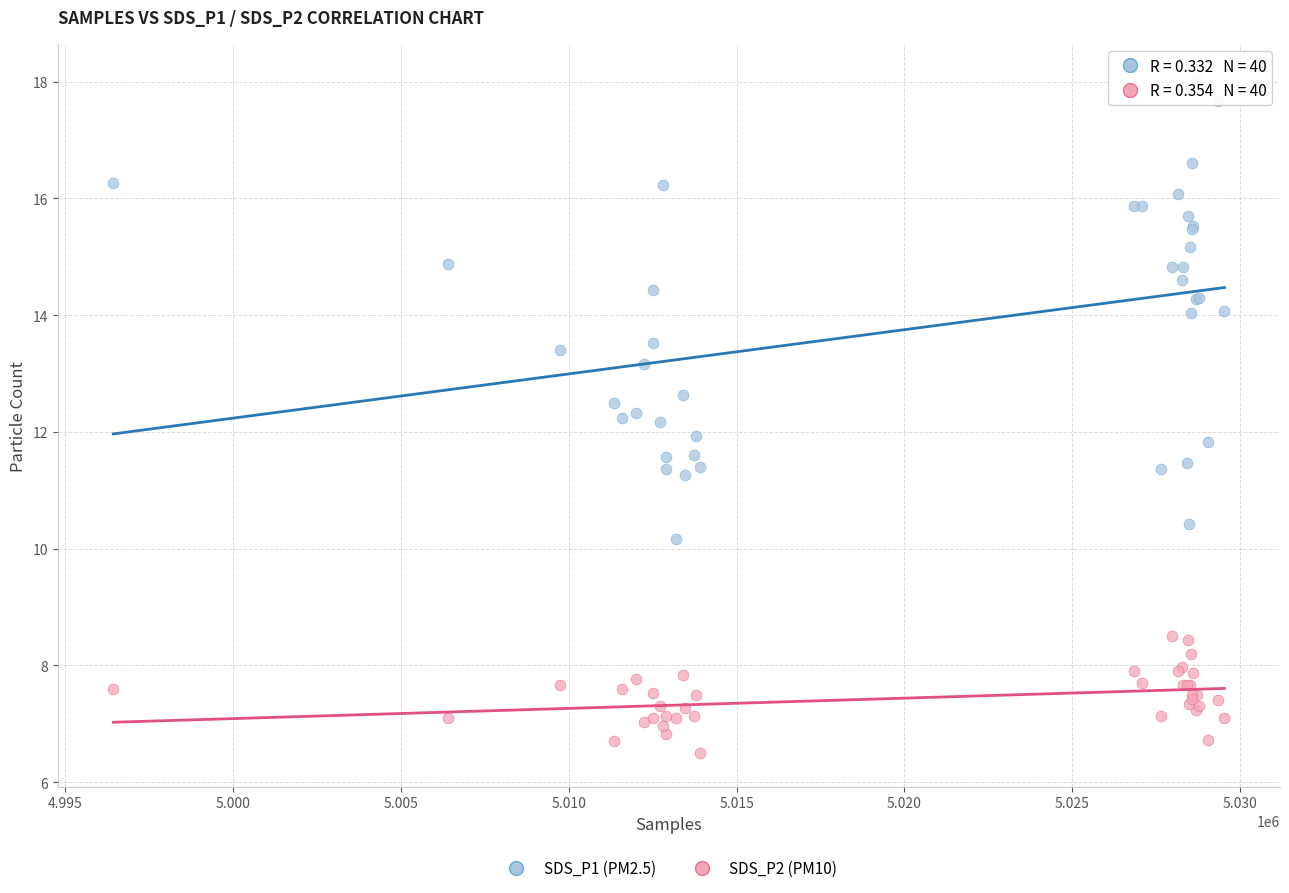

Which series reaches the maximum Y coordinate?

SDS_P1 (PM2.5)